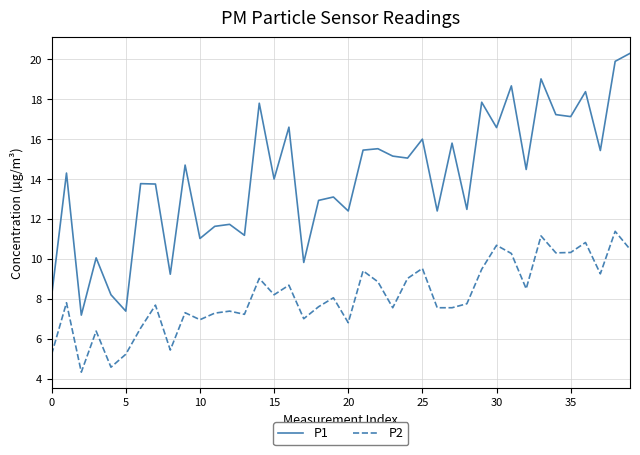

What is the minimum value shown in the chart?

4.3